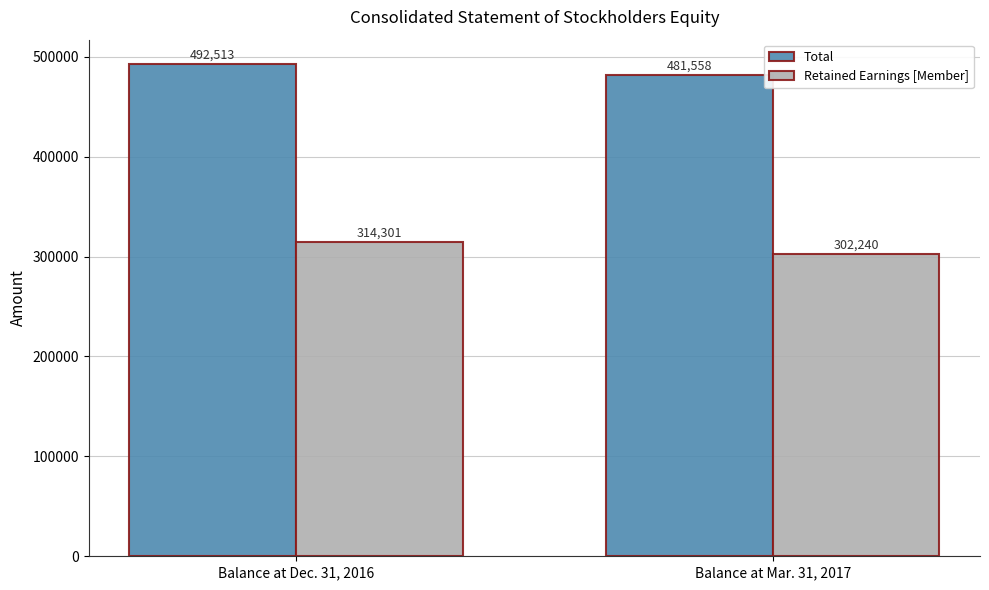

Reading left to right, extract all data points from this chart.

Total: 492513	481558
Retained Earnings [Member]: 314301	302240